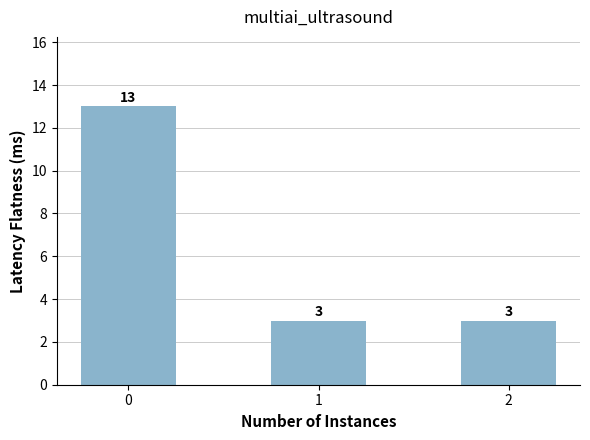

What is the ratio of the value at 2 to the value at 0?

0.2